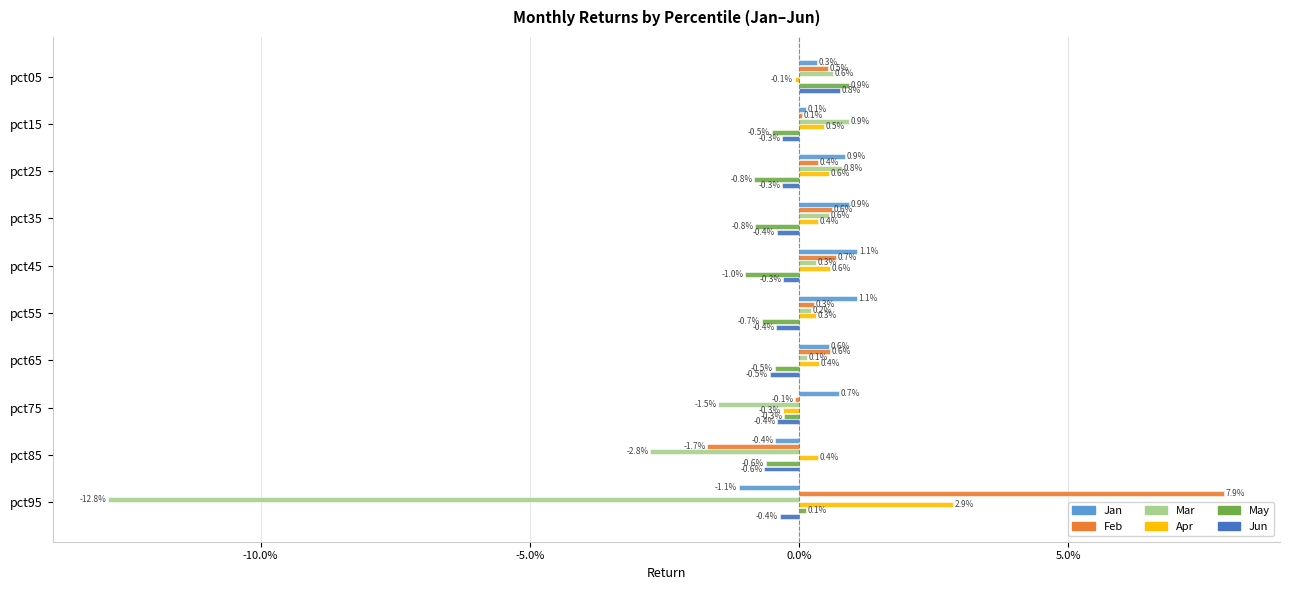

What are all the series names shown in the legend?

Jan, Feb, Mar, Apr, May, Jun